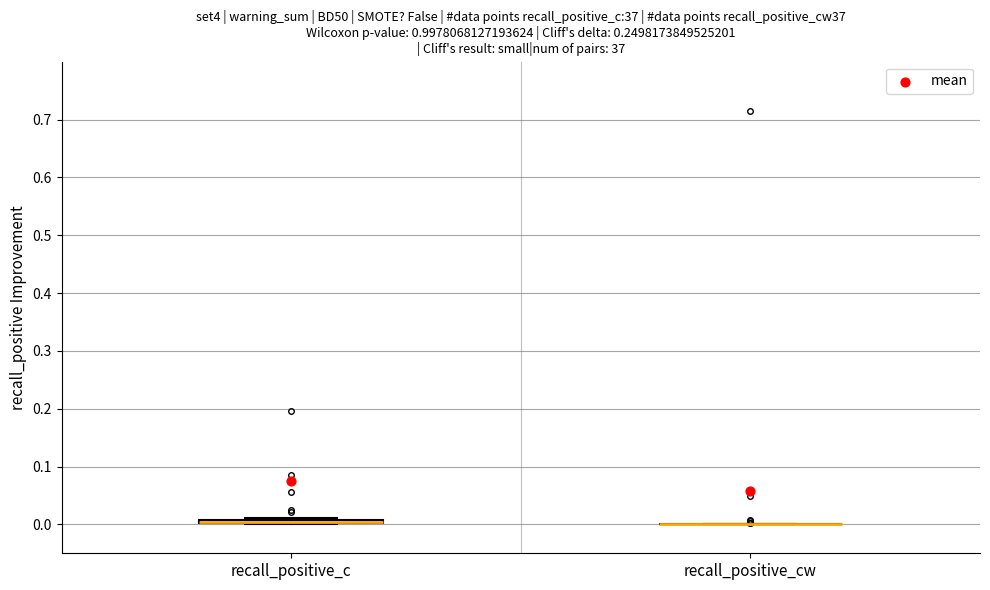

Where is the upper edge of the box for recall_positive_c on the y-axis? The values are not printed on the chart, so give them approximately, as read against the axis.

0.01